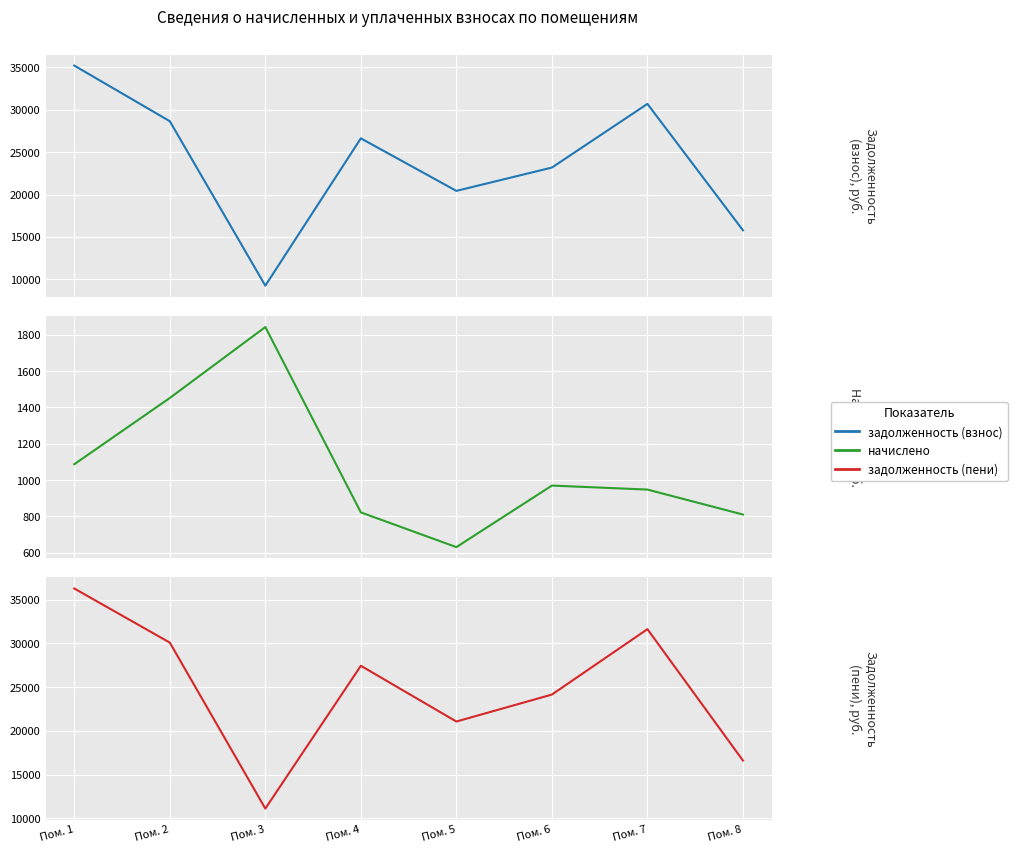

At which label does задолженность (взнос) reach its minimum?

Пом. 3